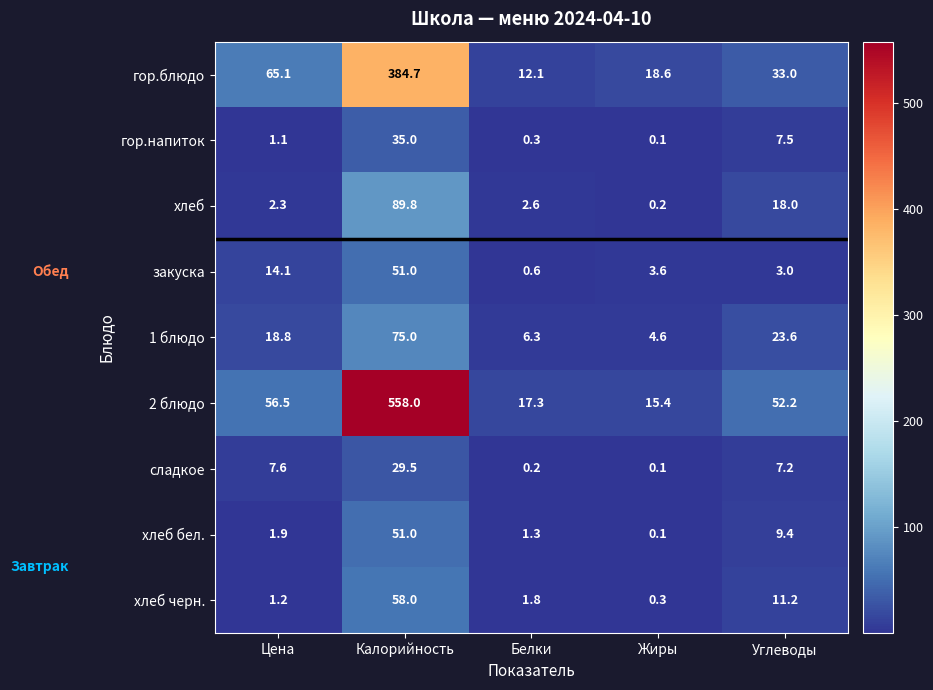

The закуска series shows 4.9 at Жиры. True or false?

False